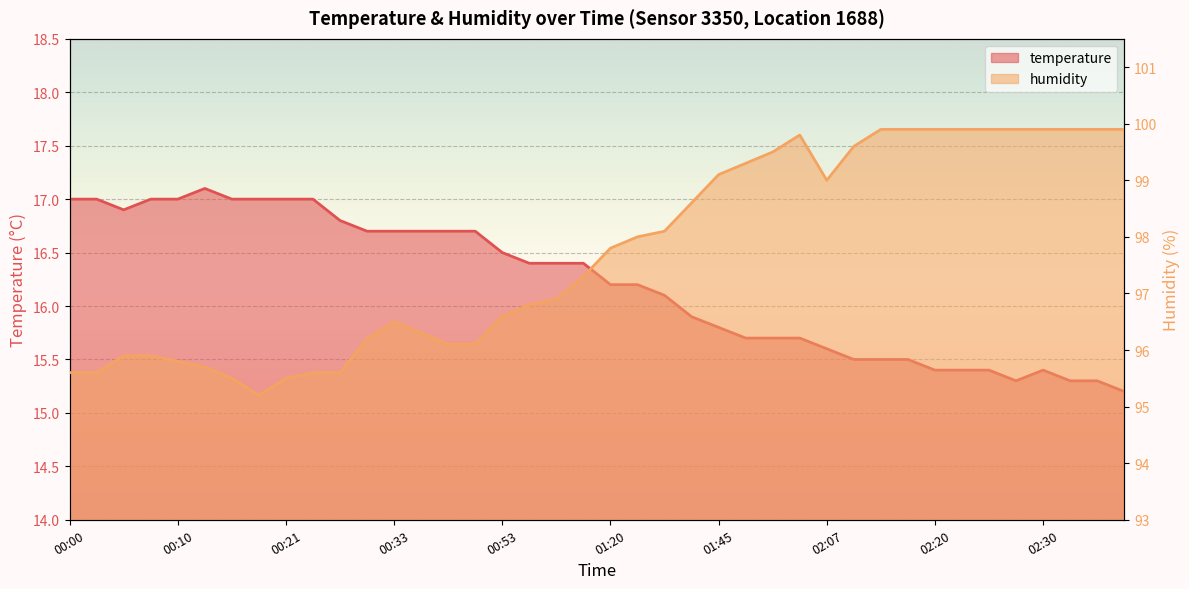

What is the difference between the highest and lowest values at 00:23?

78.6